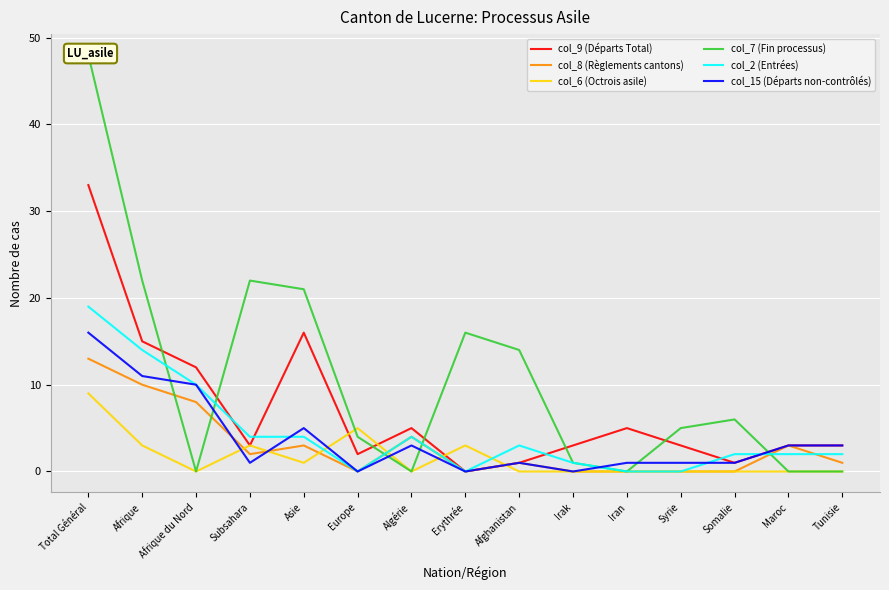

What is the total value across all series at Subsahara?

35